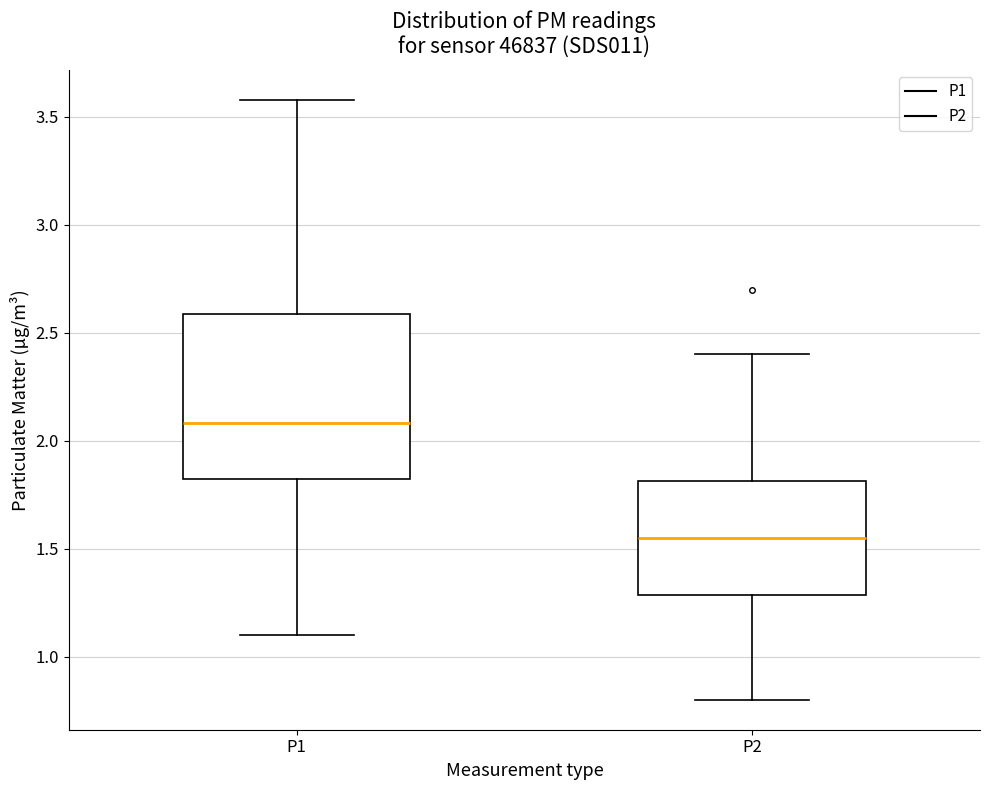

Which box has the lowest median line?

P2